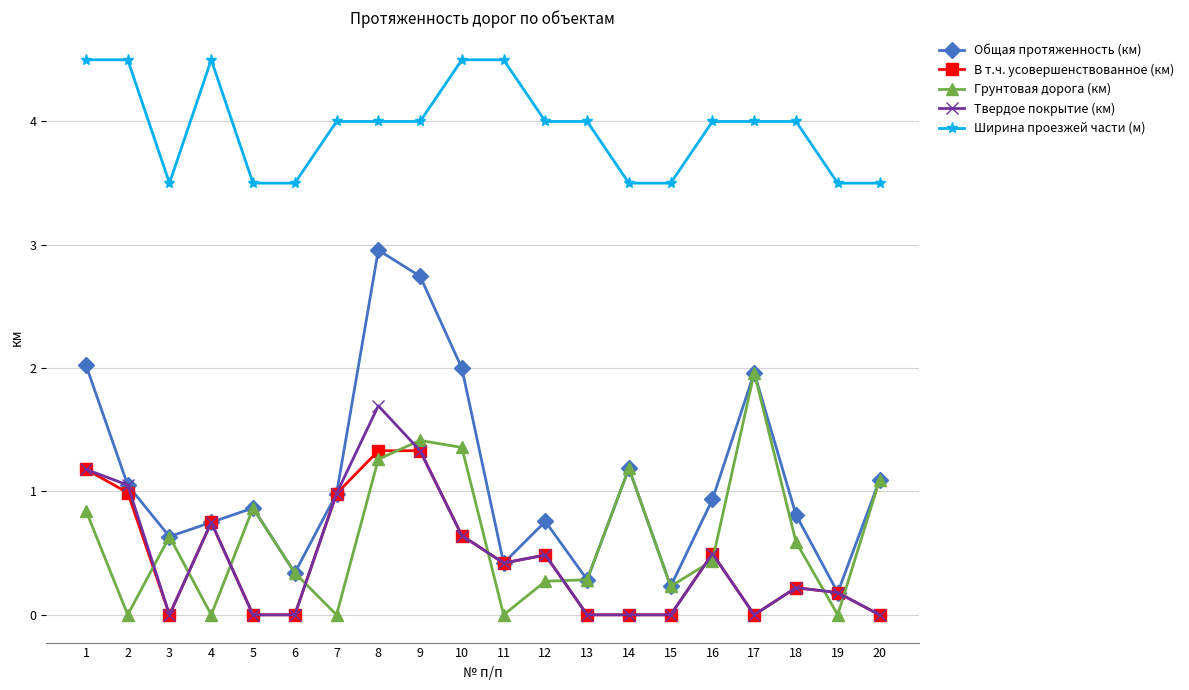

How many data points does each series have?

20